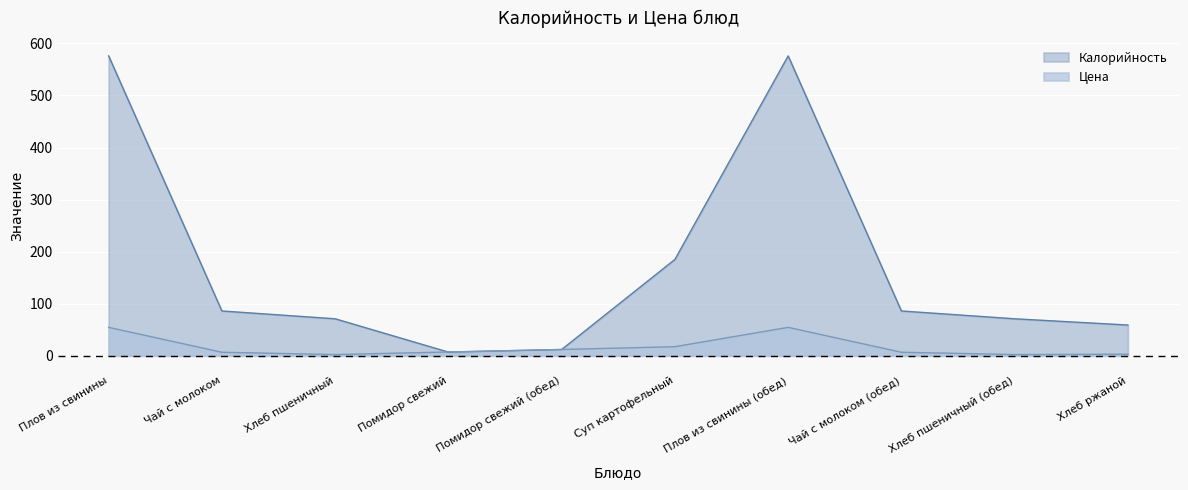

Rank the series by their maximum value, from lowest to highest.

Цена, Калорийность